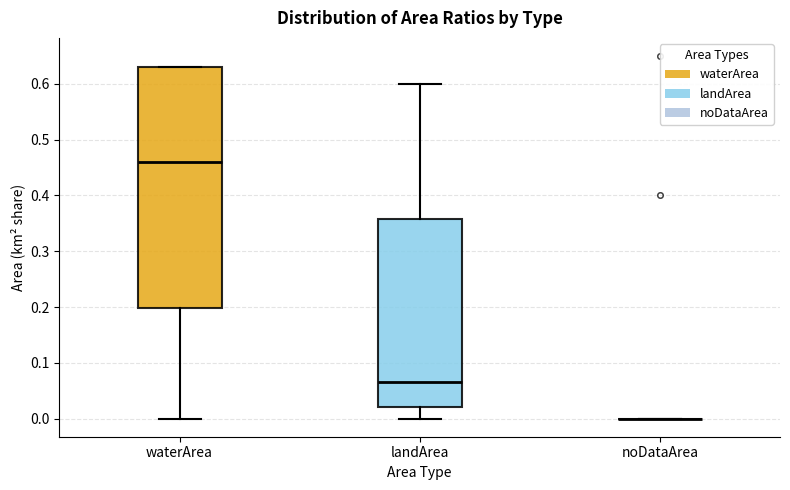

Comparing the boxes themselves (not the whiskers), which one is the tallest?

waterArea